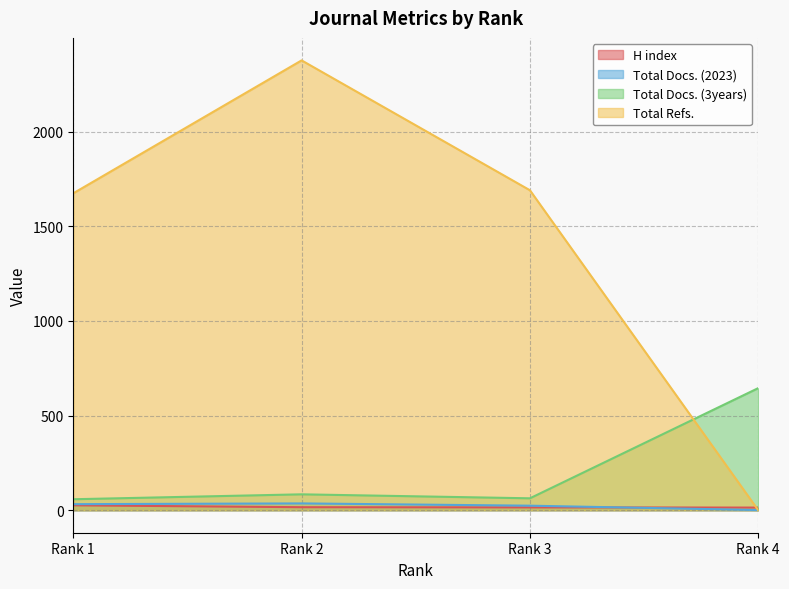

Count the number of data series in this chart.

4